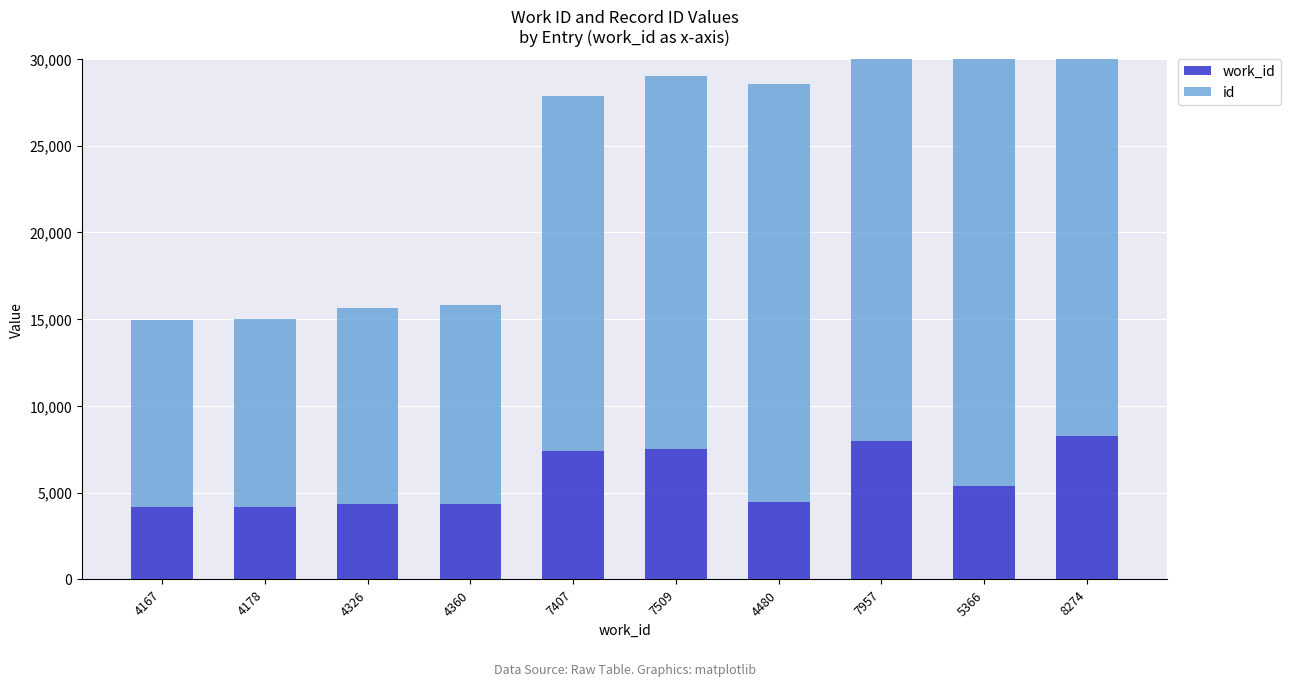

Which label corresponds to the largest value in the chart?

8274